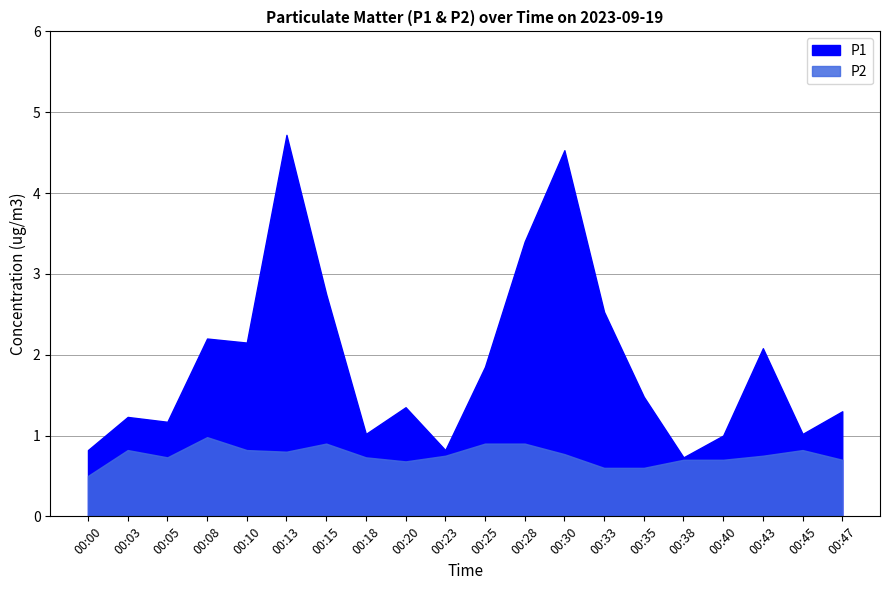

What is the sum of all P2 values?

15.2